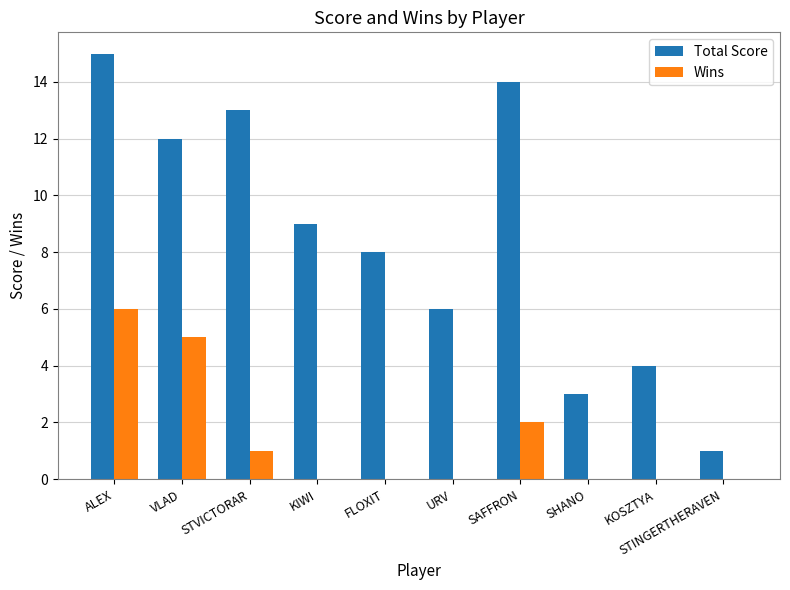

Which series changed the most between KOSZTYA and STINGERTHERAVEN?

Total Score